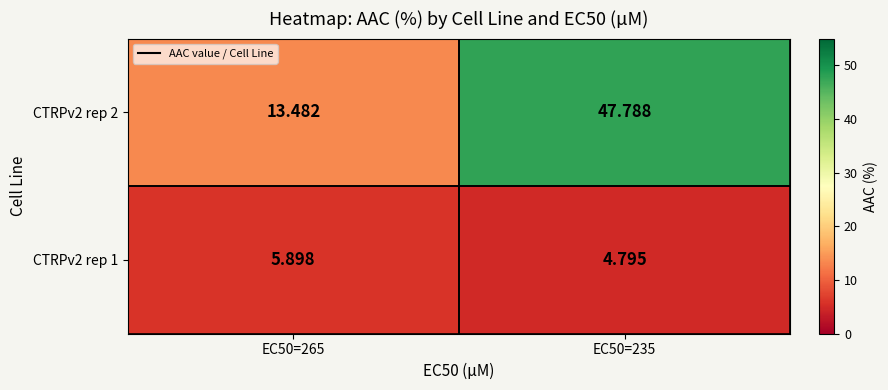

Reading right to left, what are all the values shown in this chart?

CTRPv2 rep 1: EC50=235=4.8	EC50=265=5.9
CTRPv2 rep 2: EC50=235=47.8	EC50=265=13.5